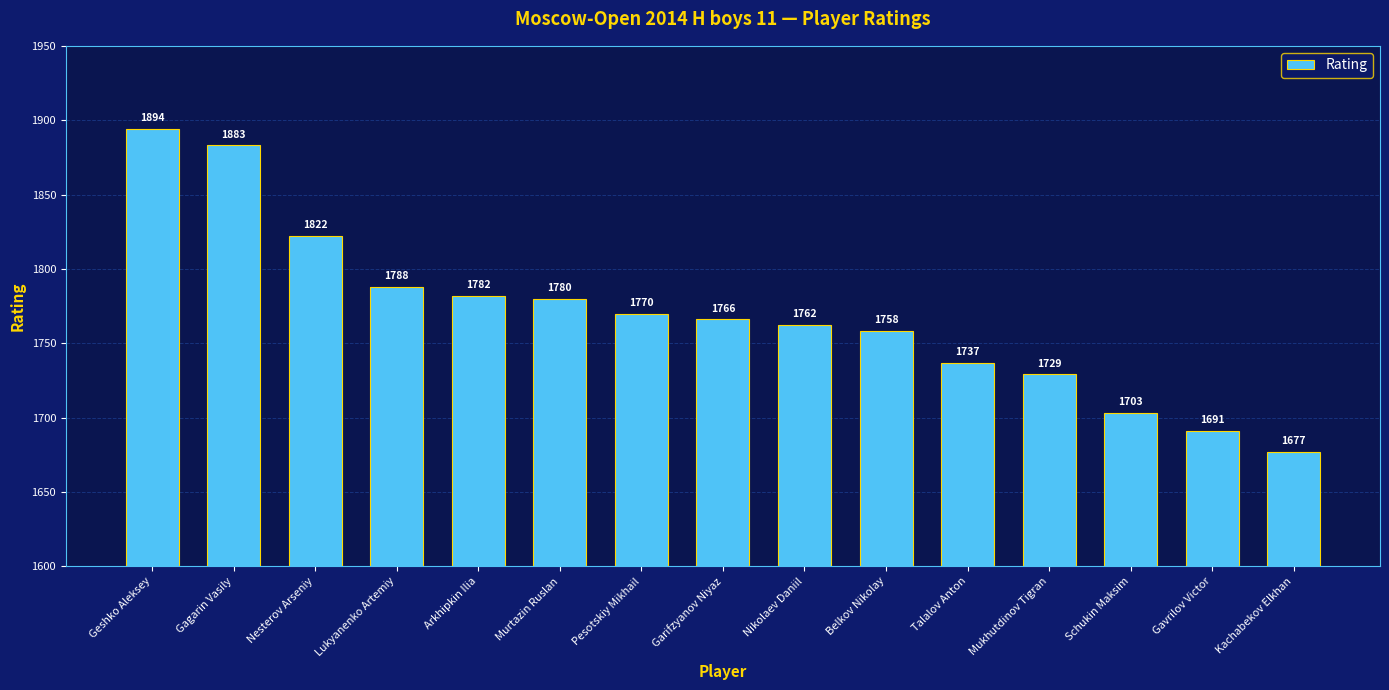

Reading left to right, extract all data points from this chart.

1894	1883	1822	1788	1782	1780	1770	1766	1762	1758	1737	1729	1703	1691	1677